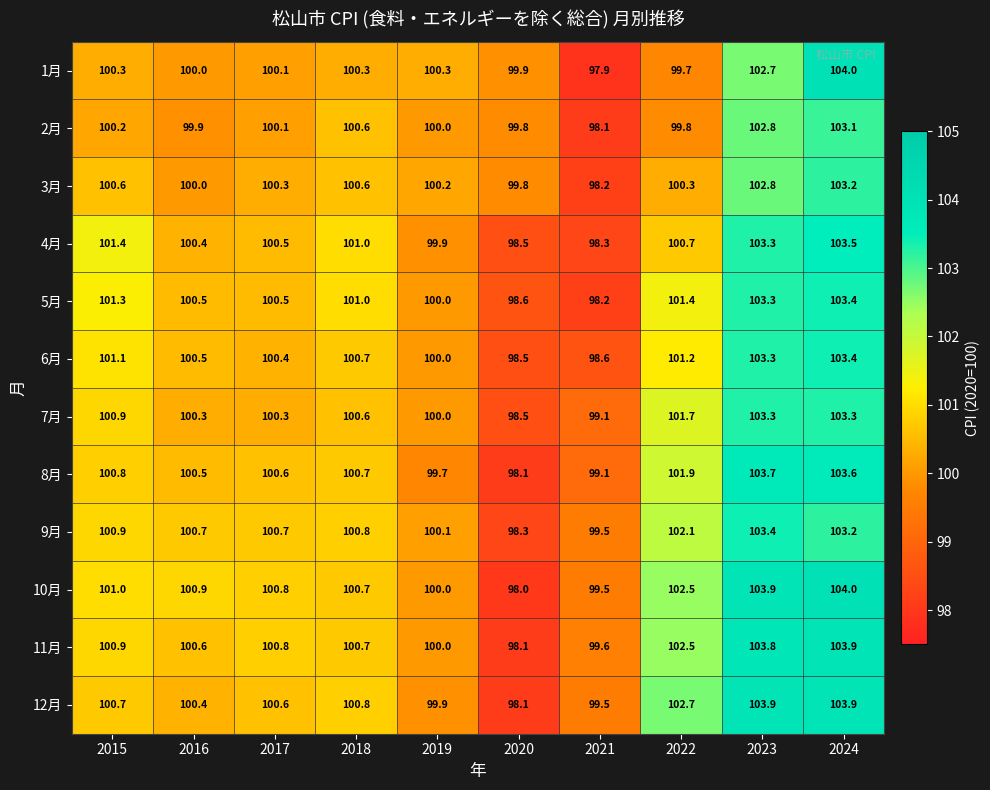

What is the difference between the highest and lowest values at 2022?

3.0